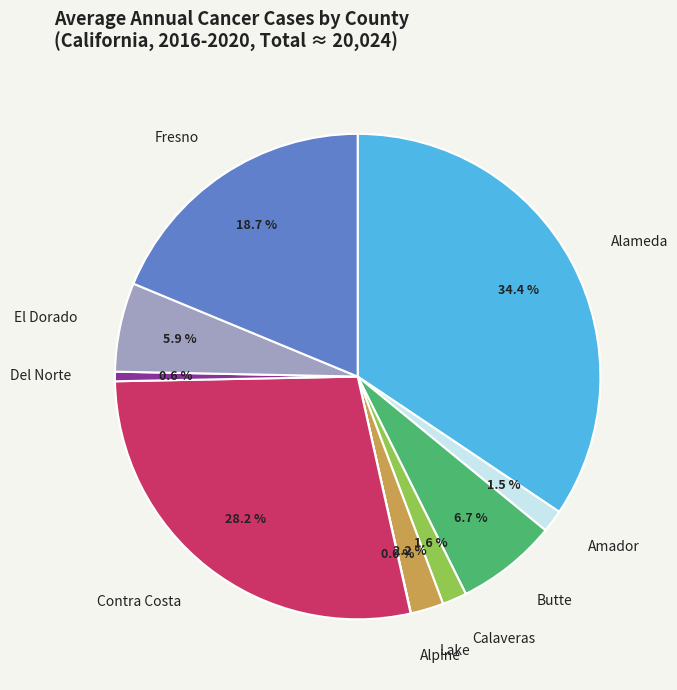

What is the ratio of the value at Fresno to the value at Lake?

8.5